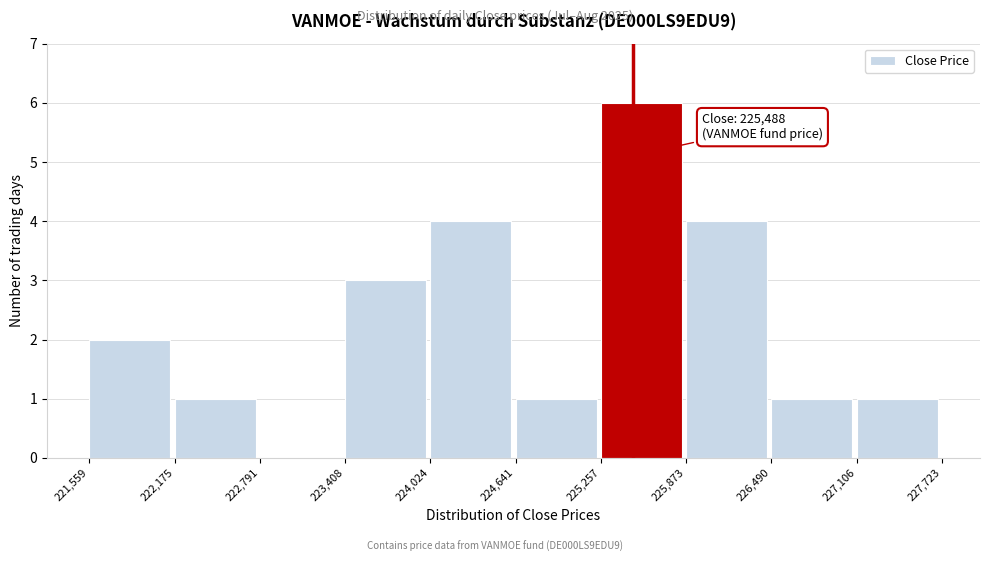

Which range on the x-axis has the tallest bar?

225,257 to 225,873